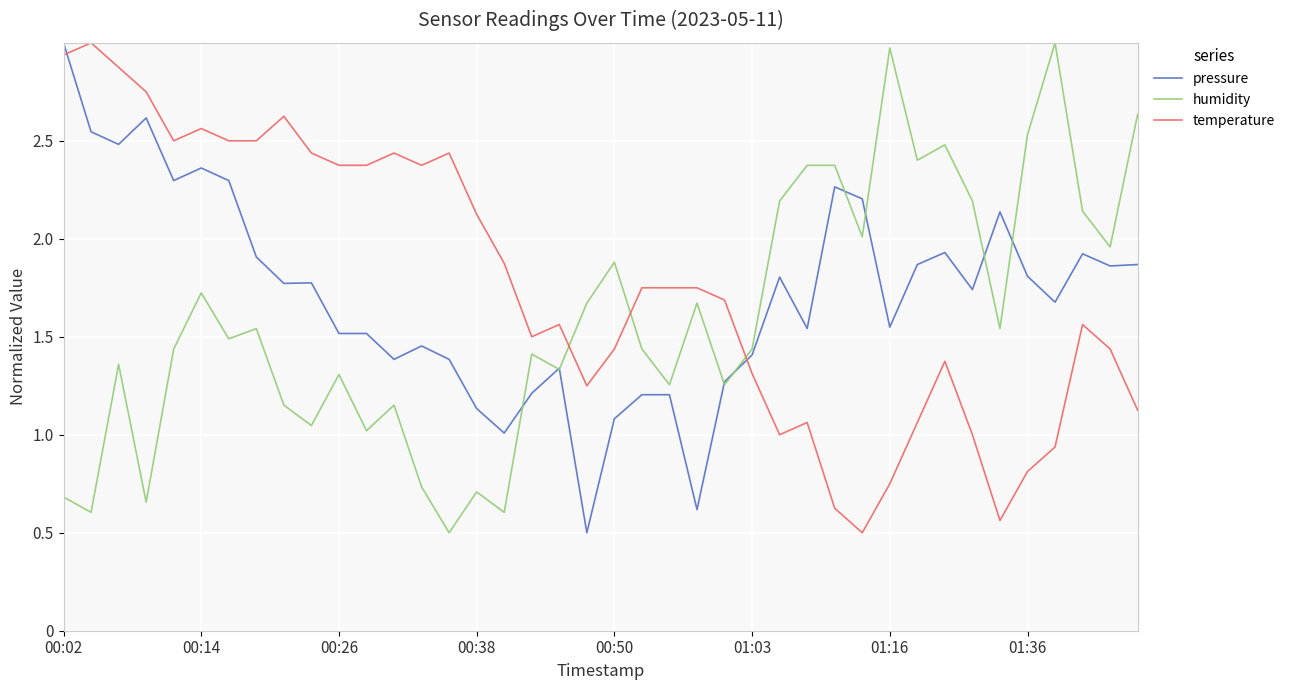

What is the greatest value displayed?

3.0